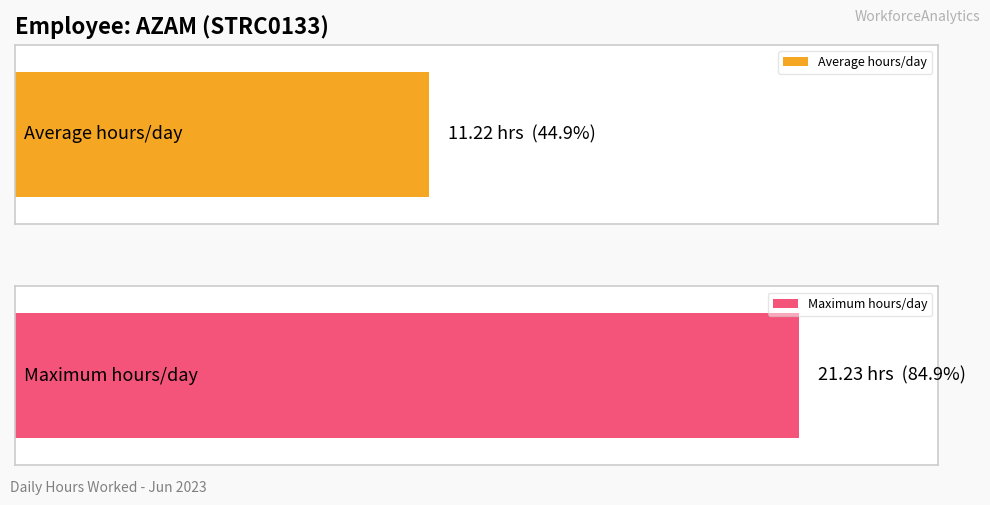

Does the chart contain stacked bars?

No